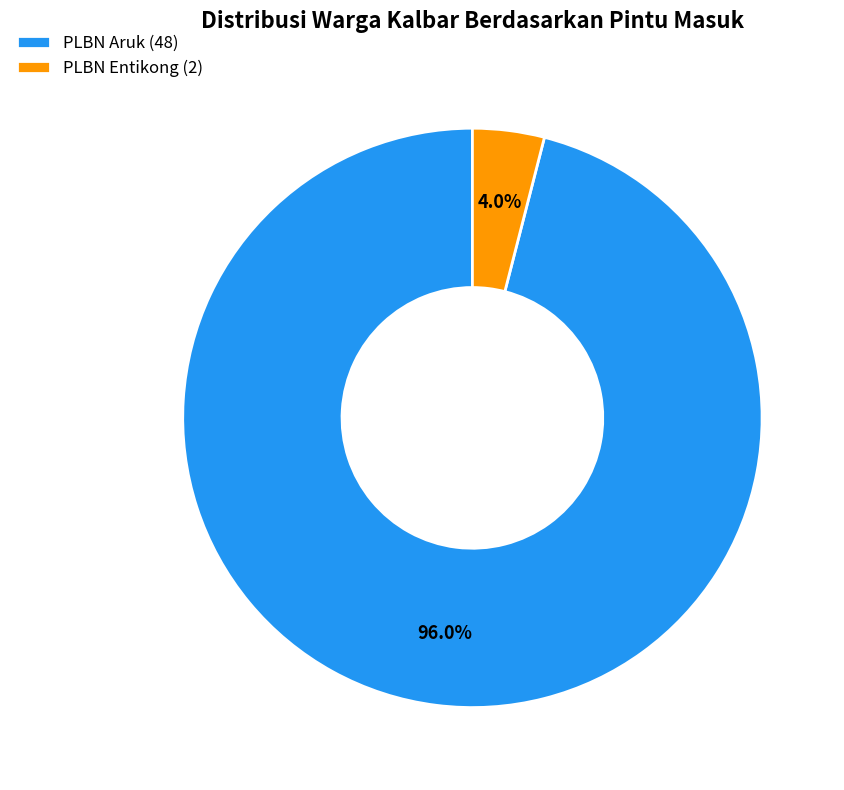

How many slices are in this pie chart?

2